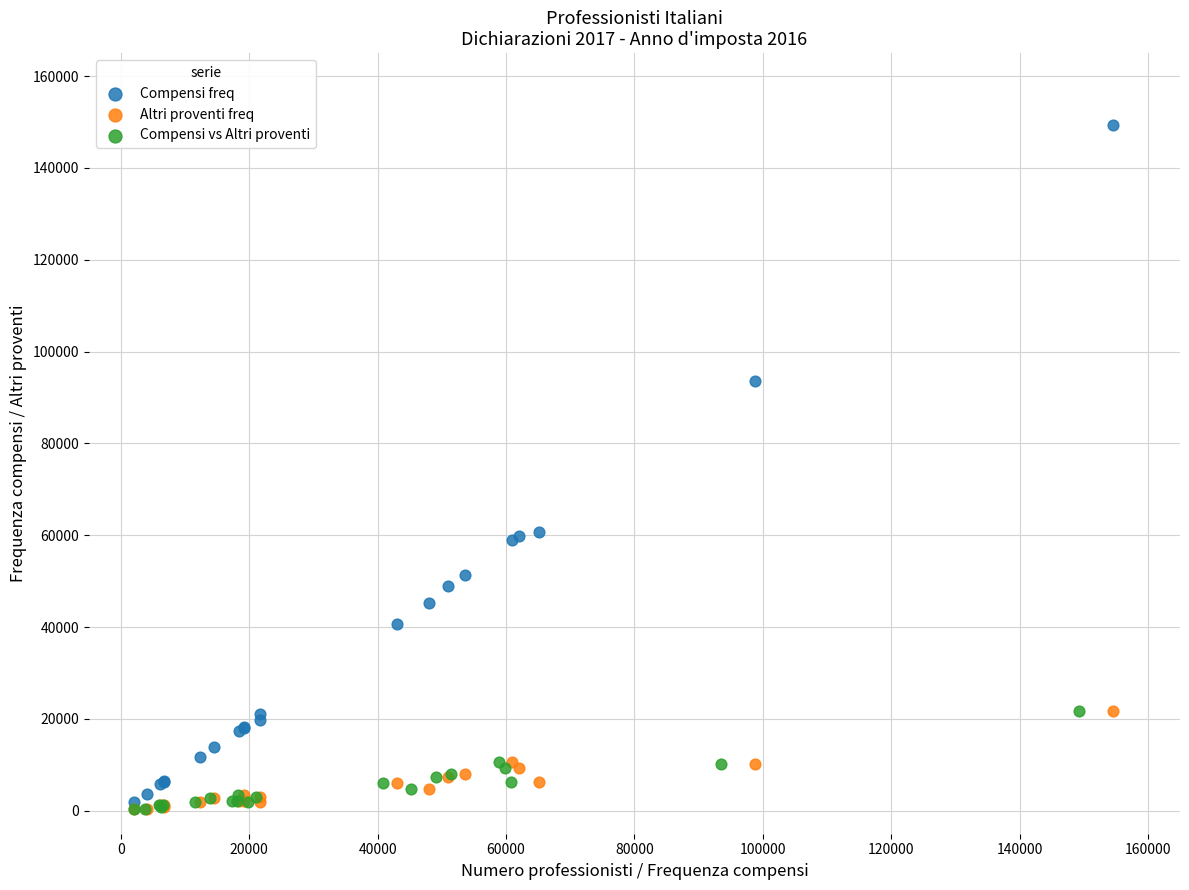

Which series has the widest spread of Y values?

Compensi freq